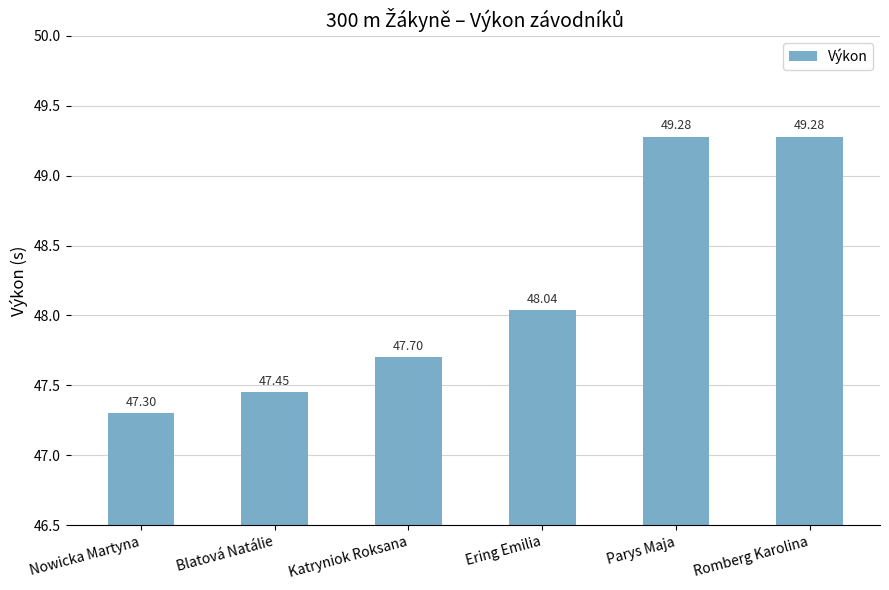

Reading right to left, list all the values displayed in this chart.

Romberg Karolina=49.3	Parys Maja=49.3	Ering Emilia=48.0	Katryniok Roksana=47.7	Blatová Natálie=47.5	Nowicka Martyna=47.3